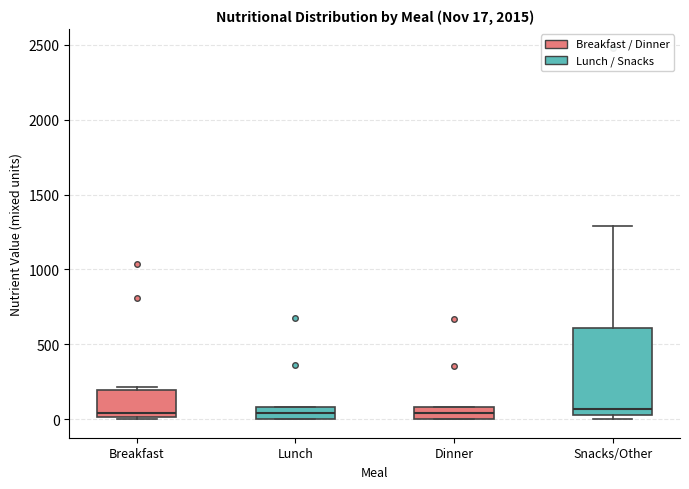

Which box is the tallest, from its lower edge to its upper edge?

Snacks/Other